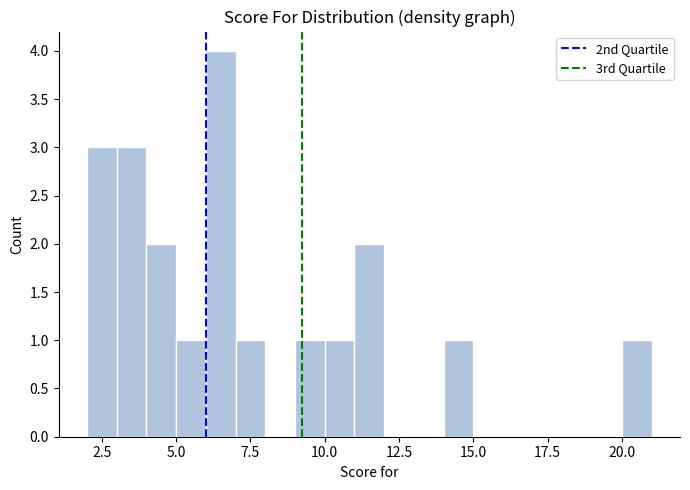

Around what value on the x-axis is the tallest bar? Give the approximate position of its centre, as read against the axis.

6.5